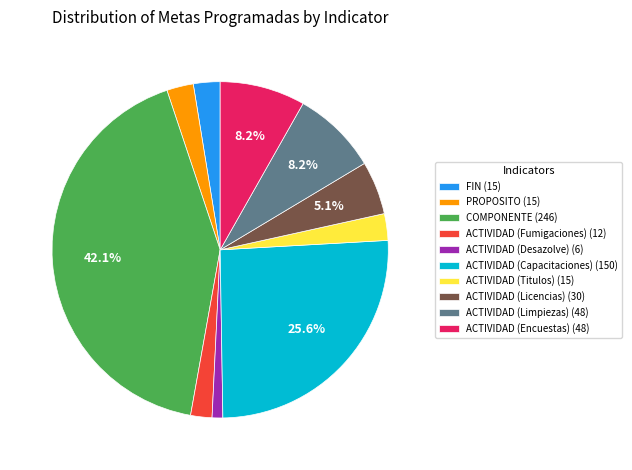

What percentage is the ACTIVIDAD (Titulos) slice, to the nearest percent?

3%